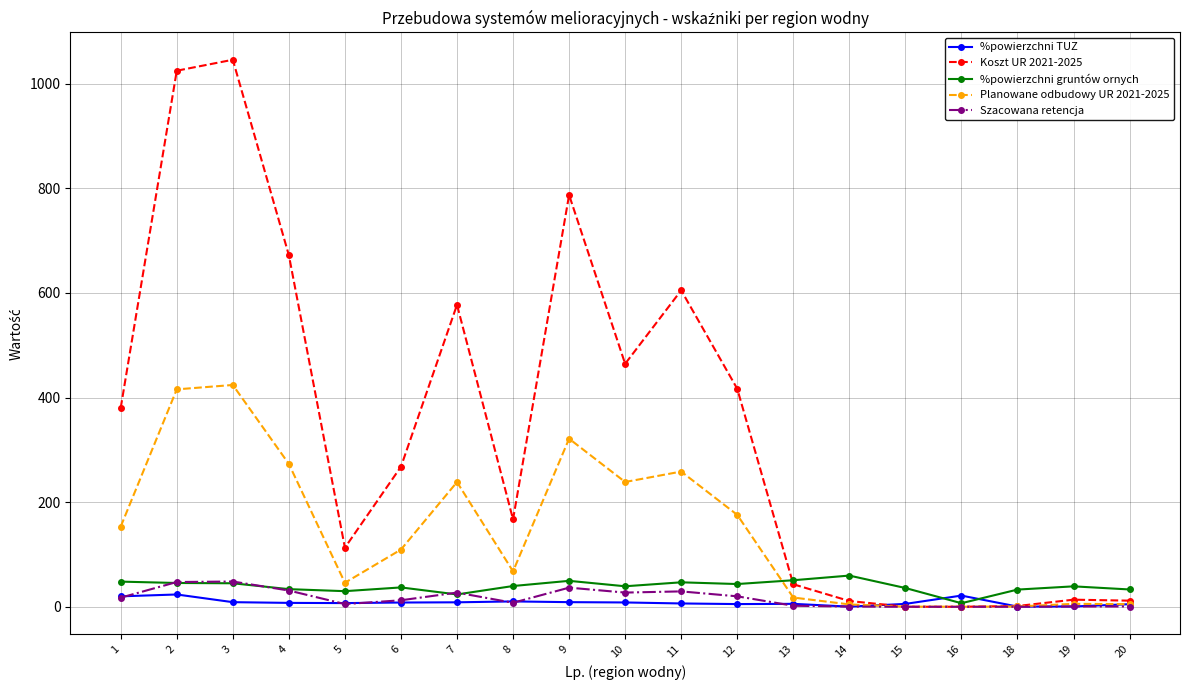

What is the approximate value of Koszt UR 2021-2025 at 11?

605.0